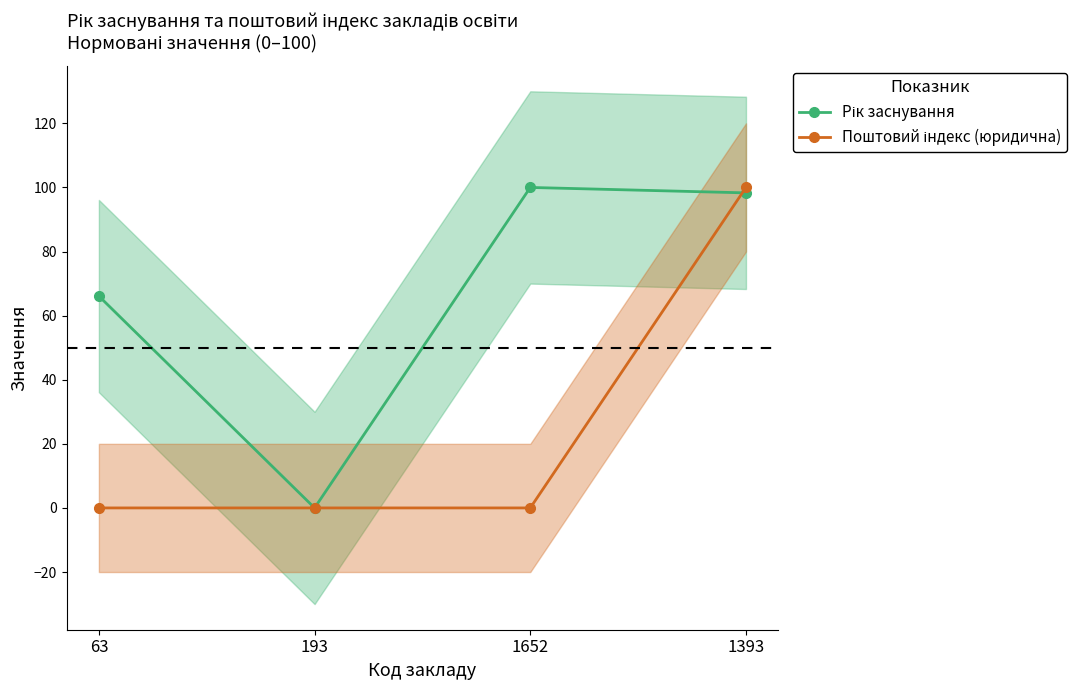

How many interior local peaks does the Рік заснування series have?

1